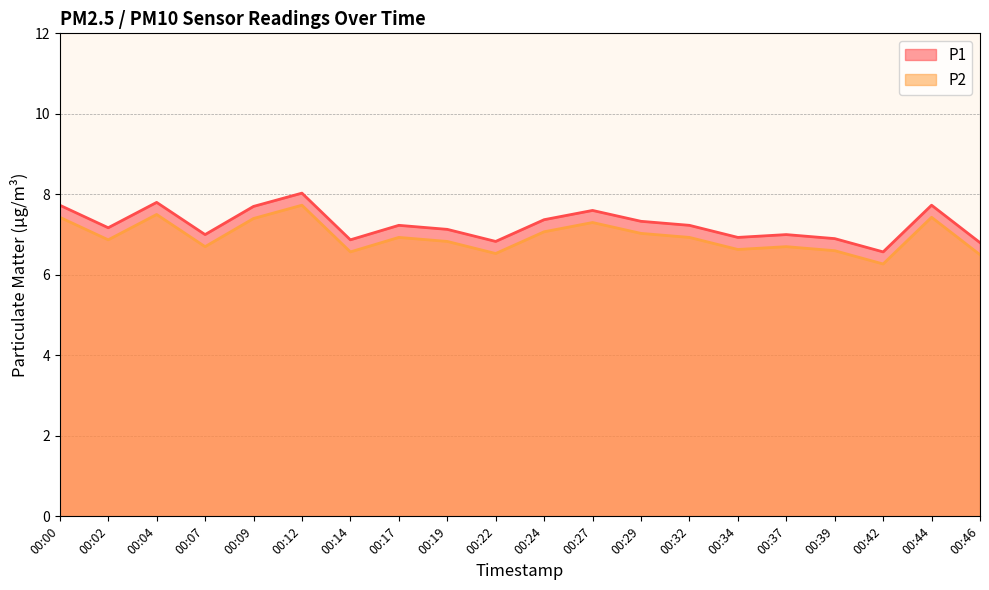

Which category has the highest value in the P1 series?

00:12